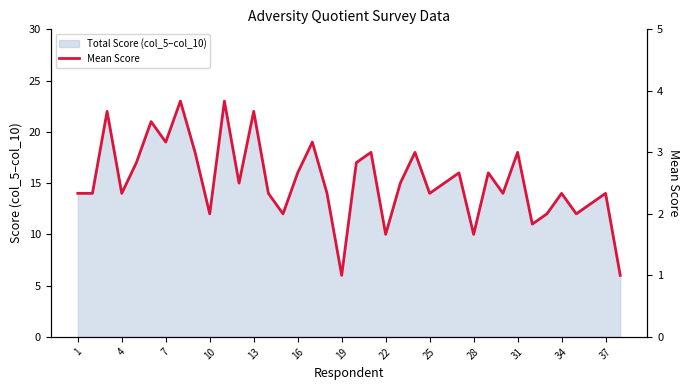

Is it true that Total Score (col_5–col_10) equals 13 at 31?

False